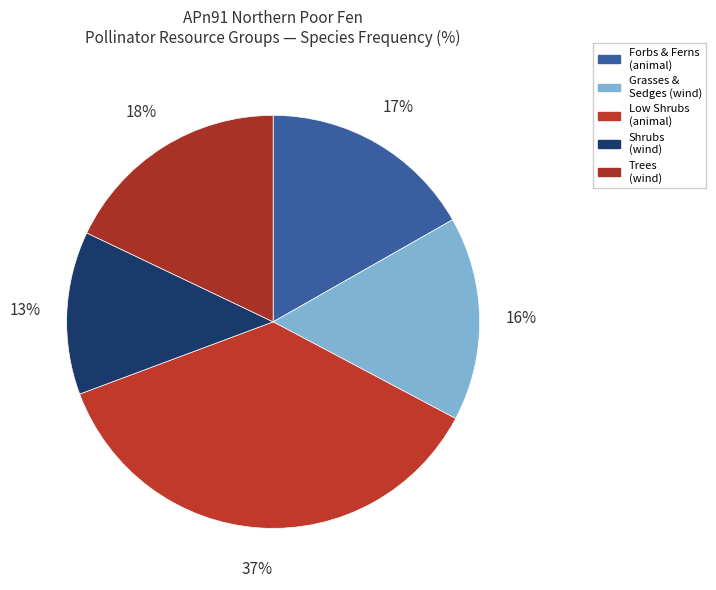

Count the number of slices in the pie.

5